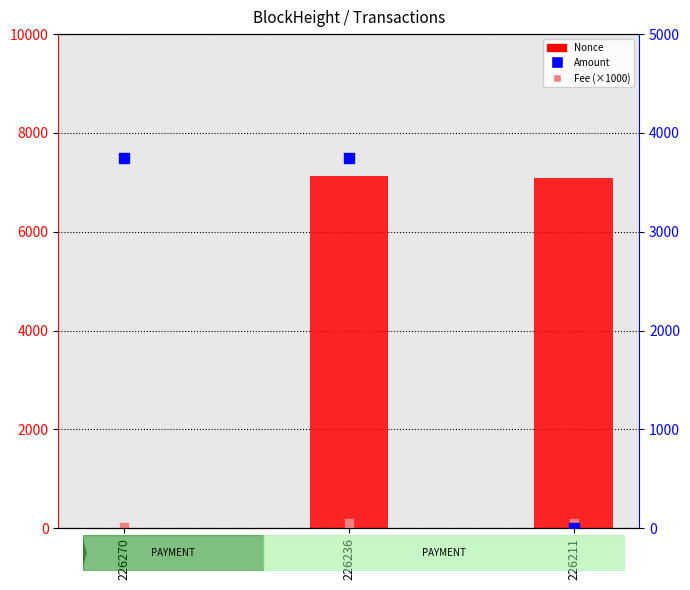

Which series has the largest Y range (max minus min)?

Nonce